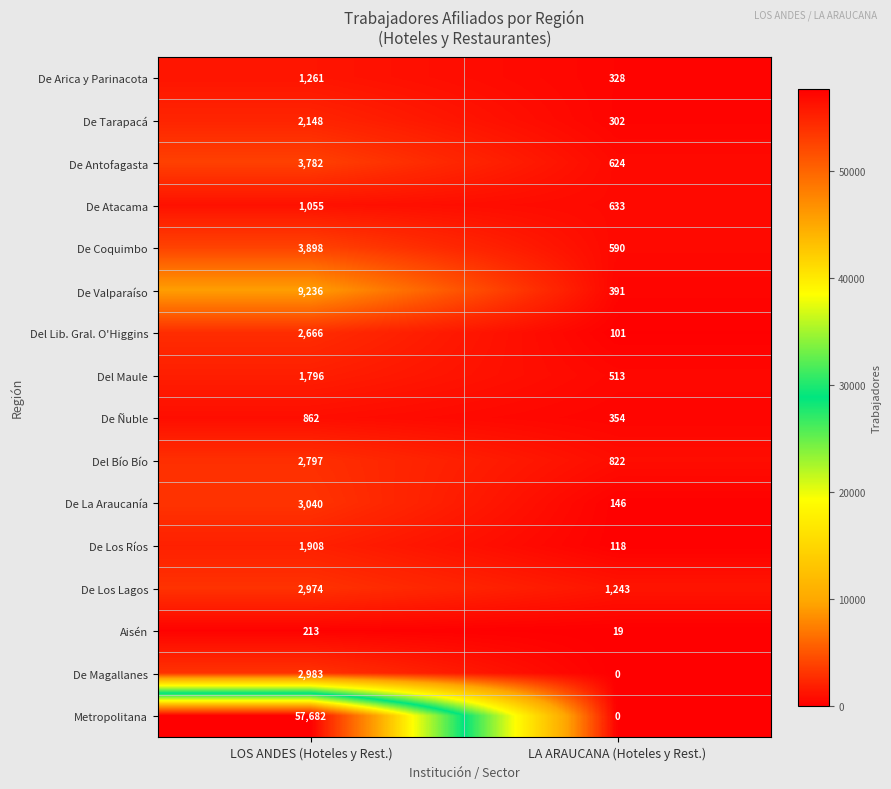

What is the difference between the De Tarapacá values at LA ARAUCANA (Hoteles y Rest.) and LOS ANDES (Hoteles y Rest.)?

1846